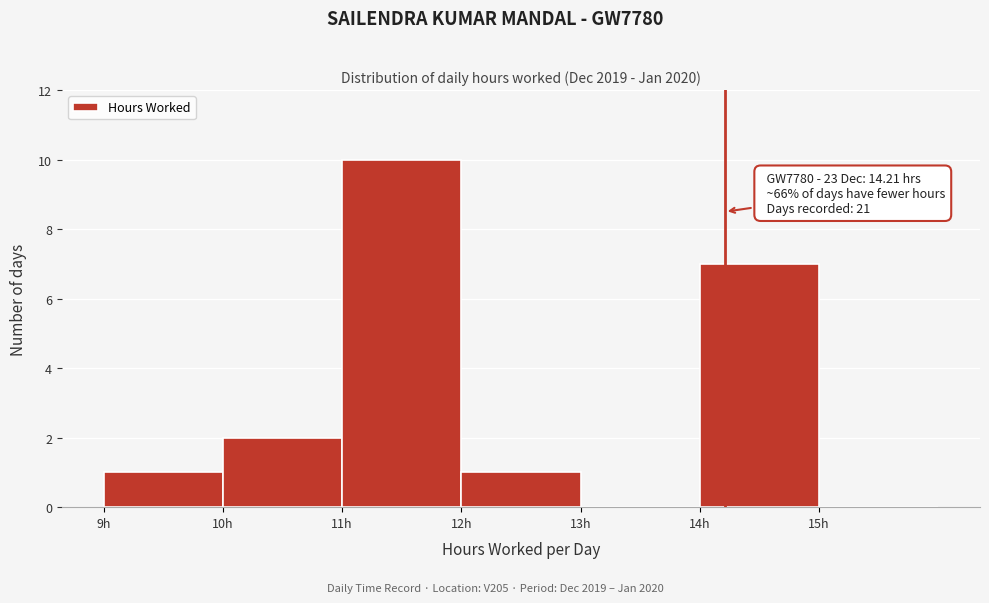

Over which range of the x-axis is the bar tallest?

11 to 12